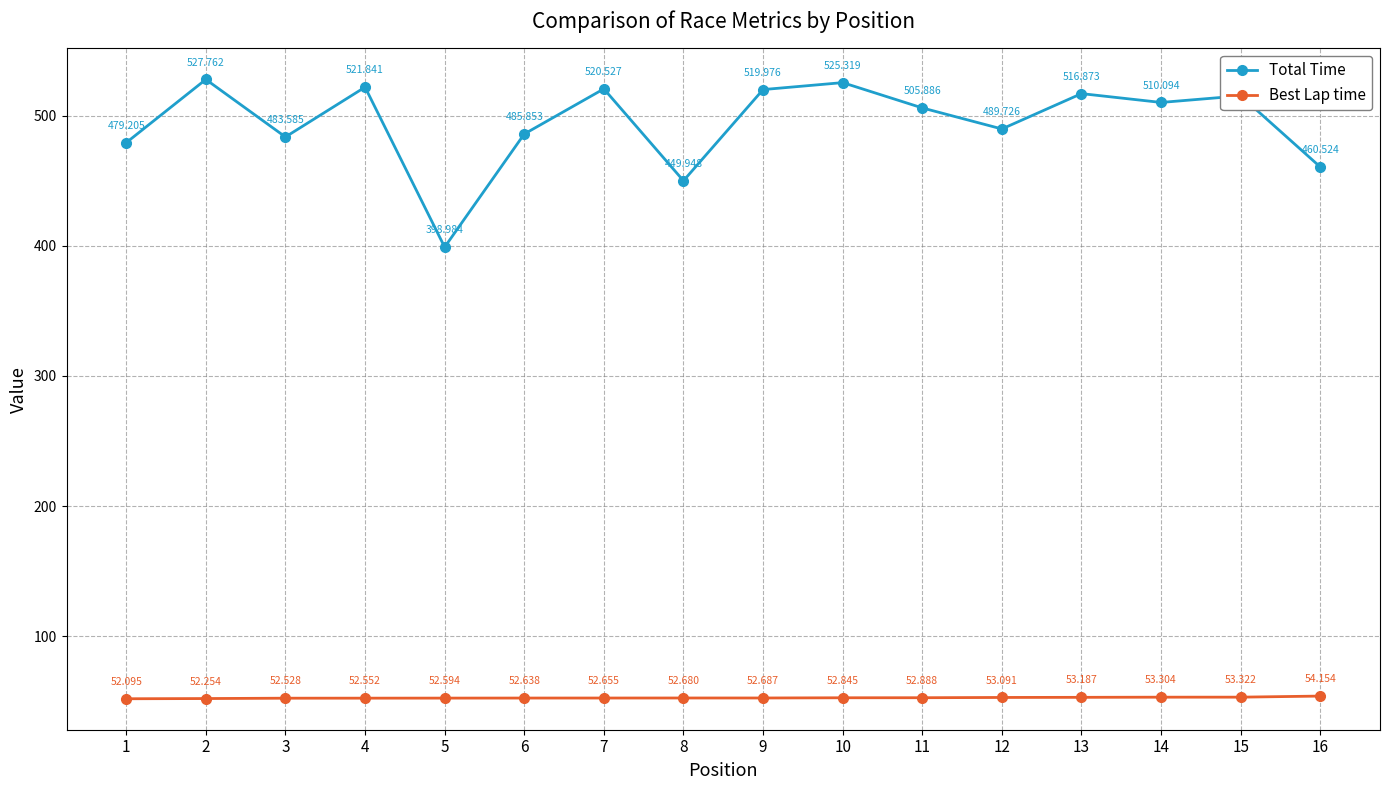

Is the value of Best Lap time at 9 greater than the value of Total Time at 2?

No